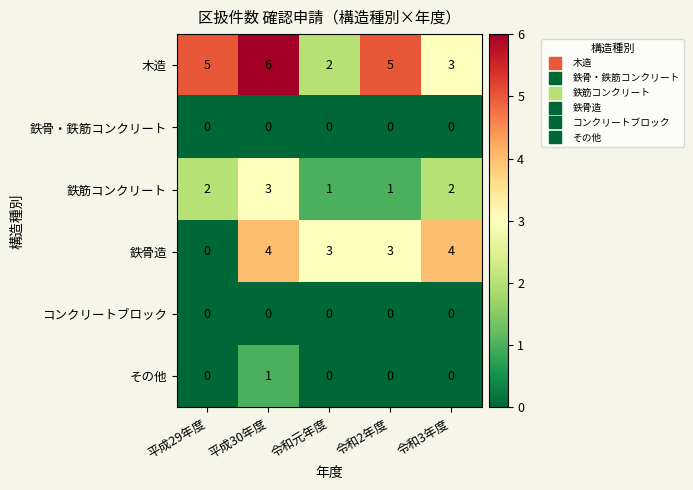

Count the 木造 values in the range 3 to 5.

3